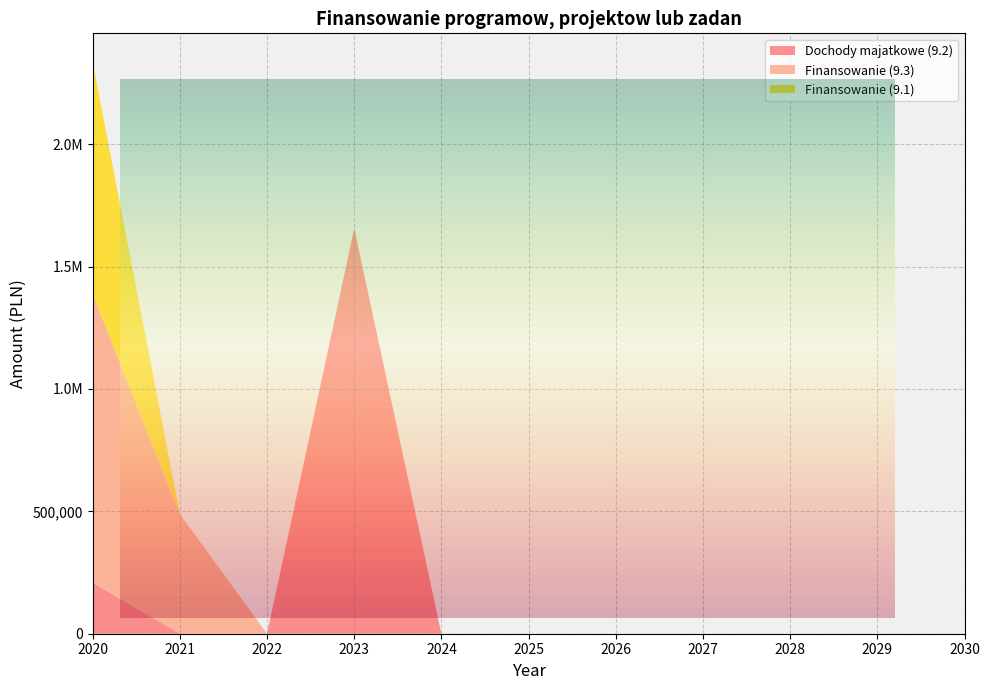

Reading left to right, list all the values displayed in this chart.

Dochody majatkowe (9.2): 208553.6	0.0	0.0	1655414.6	0.0	0.0	0.0	0.0	0.0	0.0	0.0
Finansowanie (9.3): 1178471.5	488773.0	0.0	0.0	0.0	0.0	0.0	0.0	0.0	0.0	0.0
Finansowanie (9.1): 948693.8	0.0	0.0	0.0	0.0	0.0	0.0	0.0	0.0	0.0	0.0